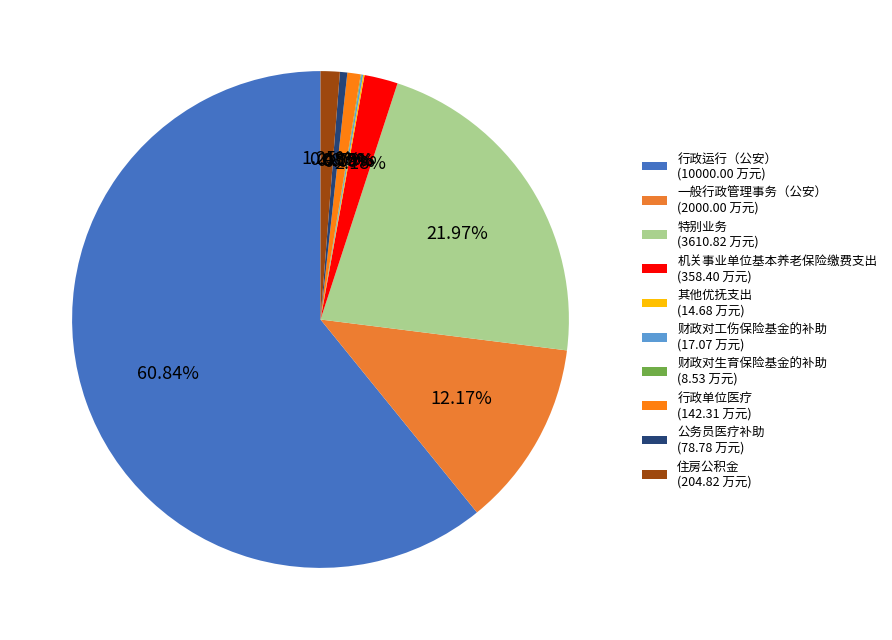

Rank the categories by value from highest to lowest.

行政运行（公安）, 特别业务, 一般行政管理事务（公安）, 机关事业单位基本养老保险缴费支出, 住房公积金, 行政单位医疗, 公务员医疗补助, 财政对工伤保险基金的补助, 其他优抚支出, 财政对生育保险基金的补助